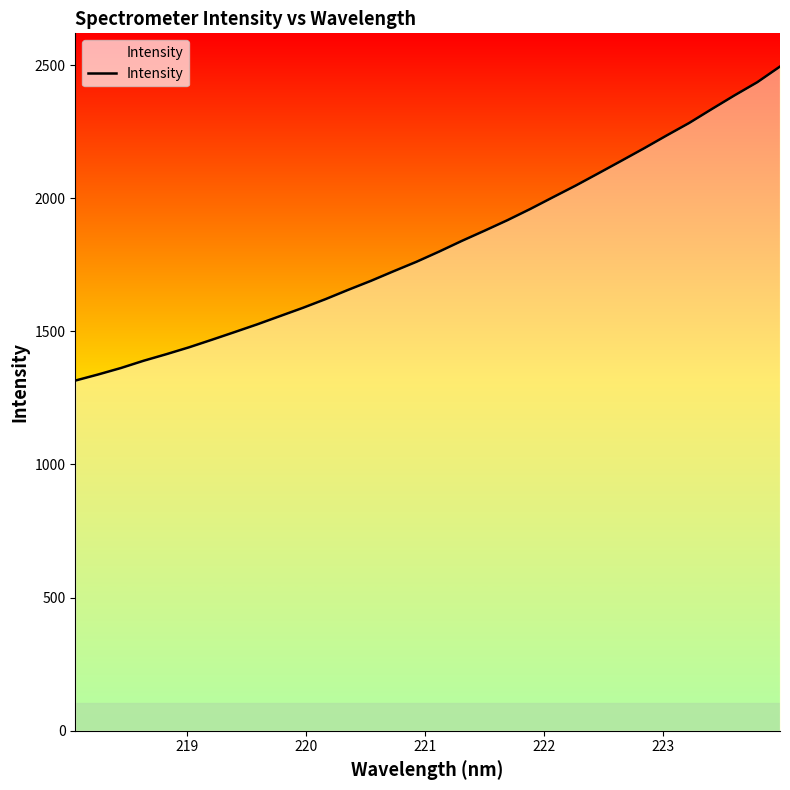

What is the smallest value displayed?

1315.0